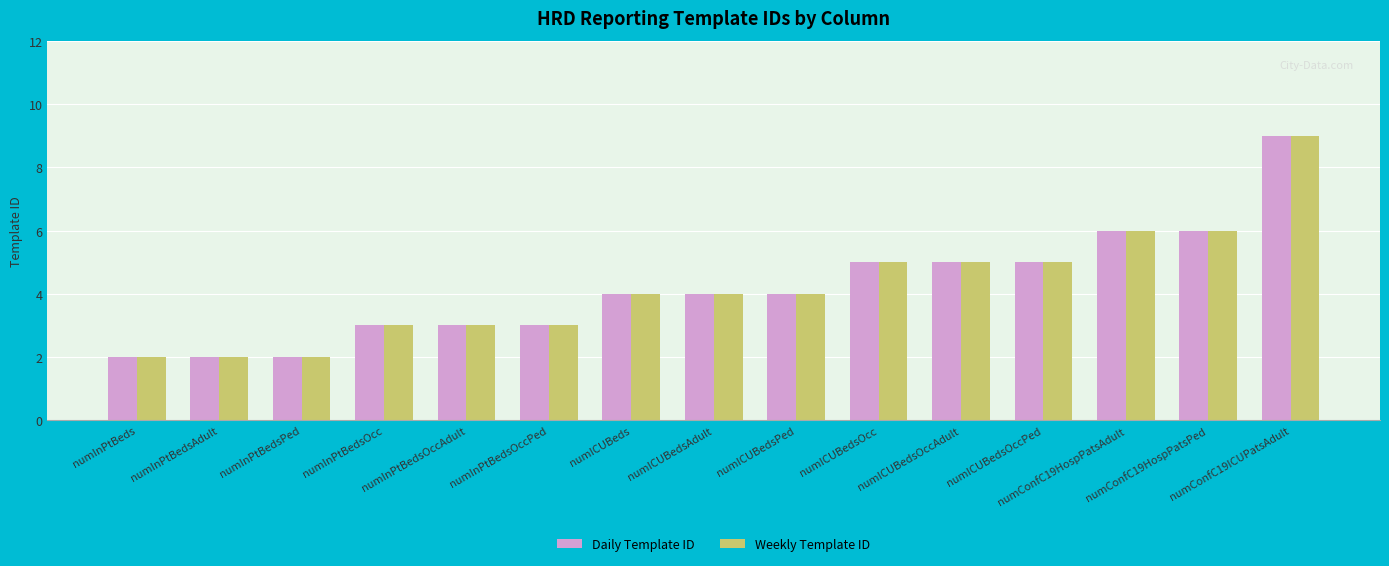

What is the label of the 2nd bar from the left?

numInPtBedsAdult